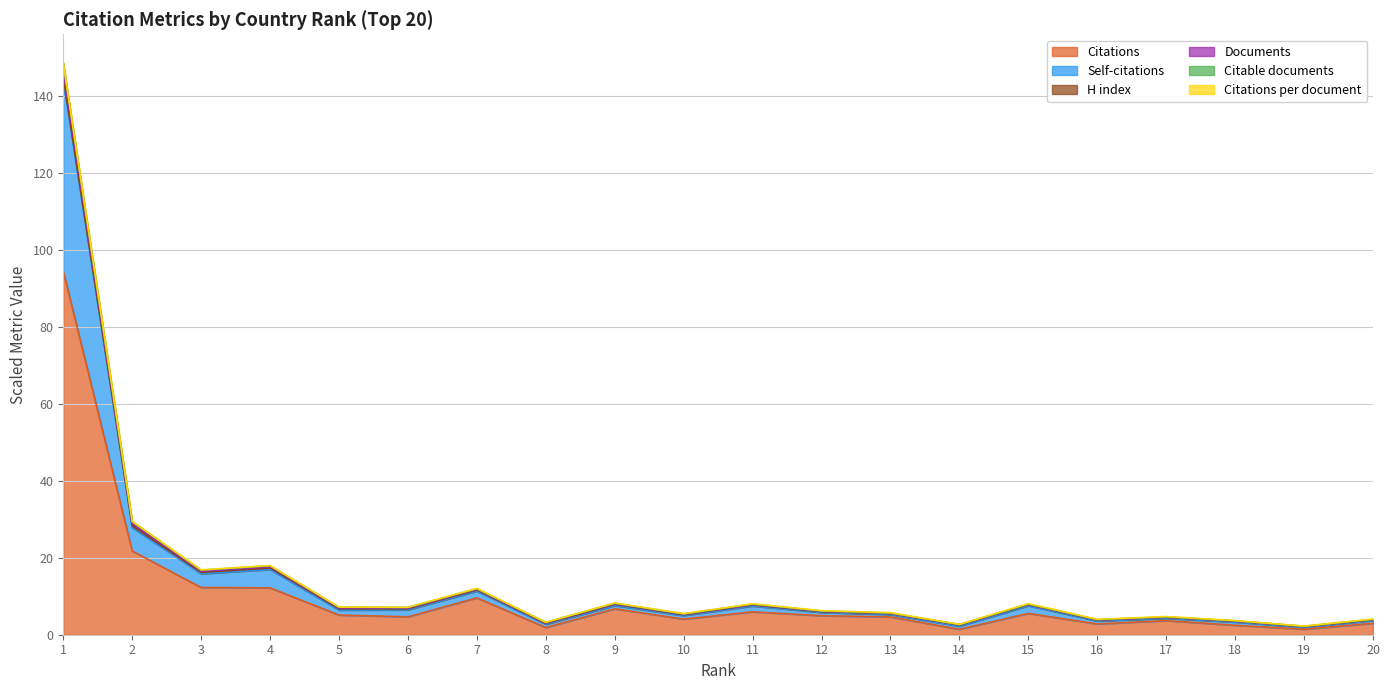

Is it true that Citable documents equals 3.2 at 8?

True